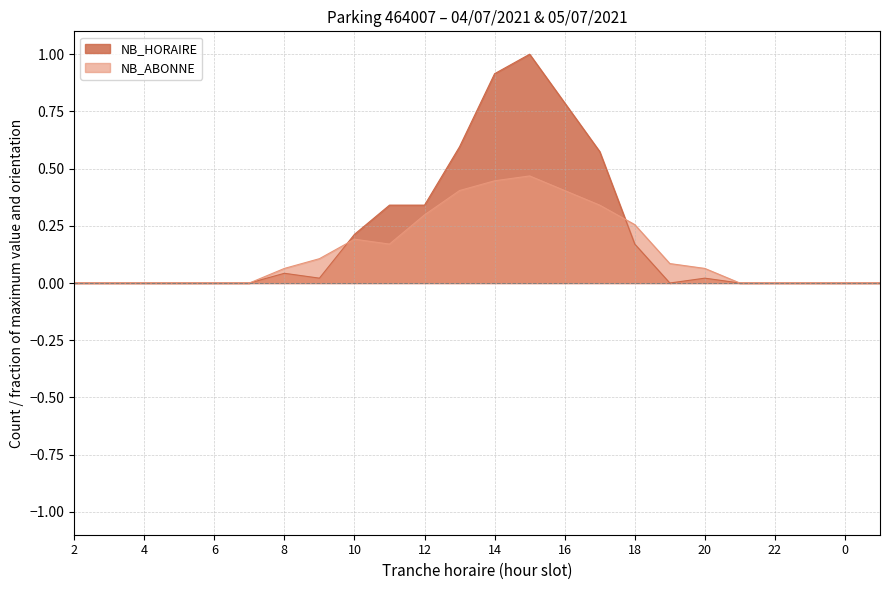

How many NB_ABONNE values are between 0 and 1?

24